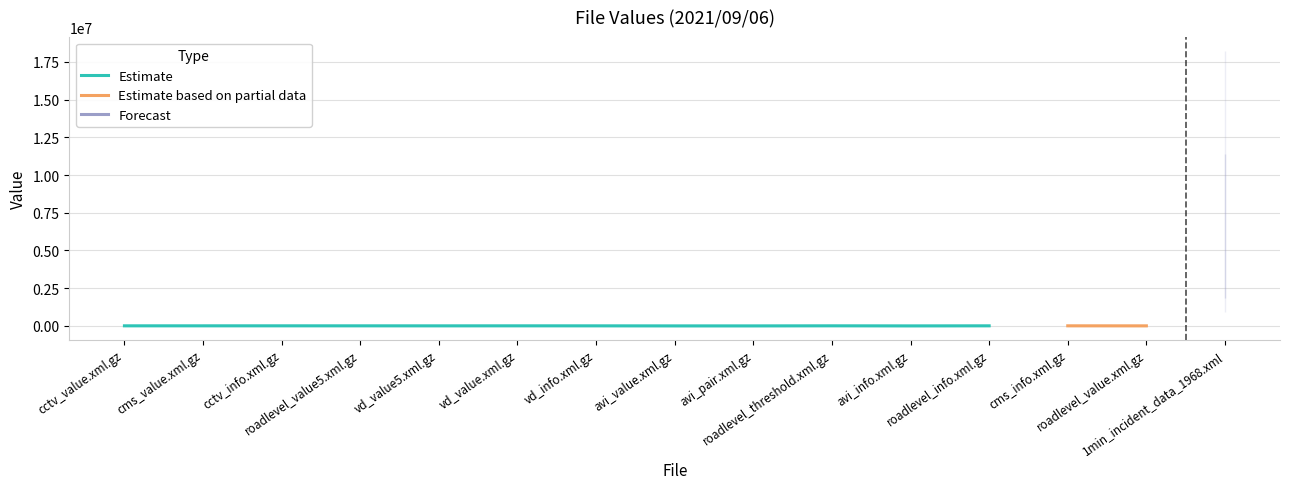

List the labels in order of value, largest first.

1min_incident_data_1968.xml, roadlevel_threshold.xml.gz, cms_info.xml.gz, cctv_info.xml.gz, cctv_value.xml.gz, cms_value.xml.gz, roadlevel_info.xml.gz, vd_value.xml.gz, roadlevel_value5.xml.gz, vd_info.xml.gz, vd_value5.xml.gz, roadlevel_value.xml.gz, avi_info.xml.gz, avi_value.xml.gz, avi_pair.xml.gz